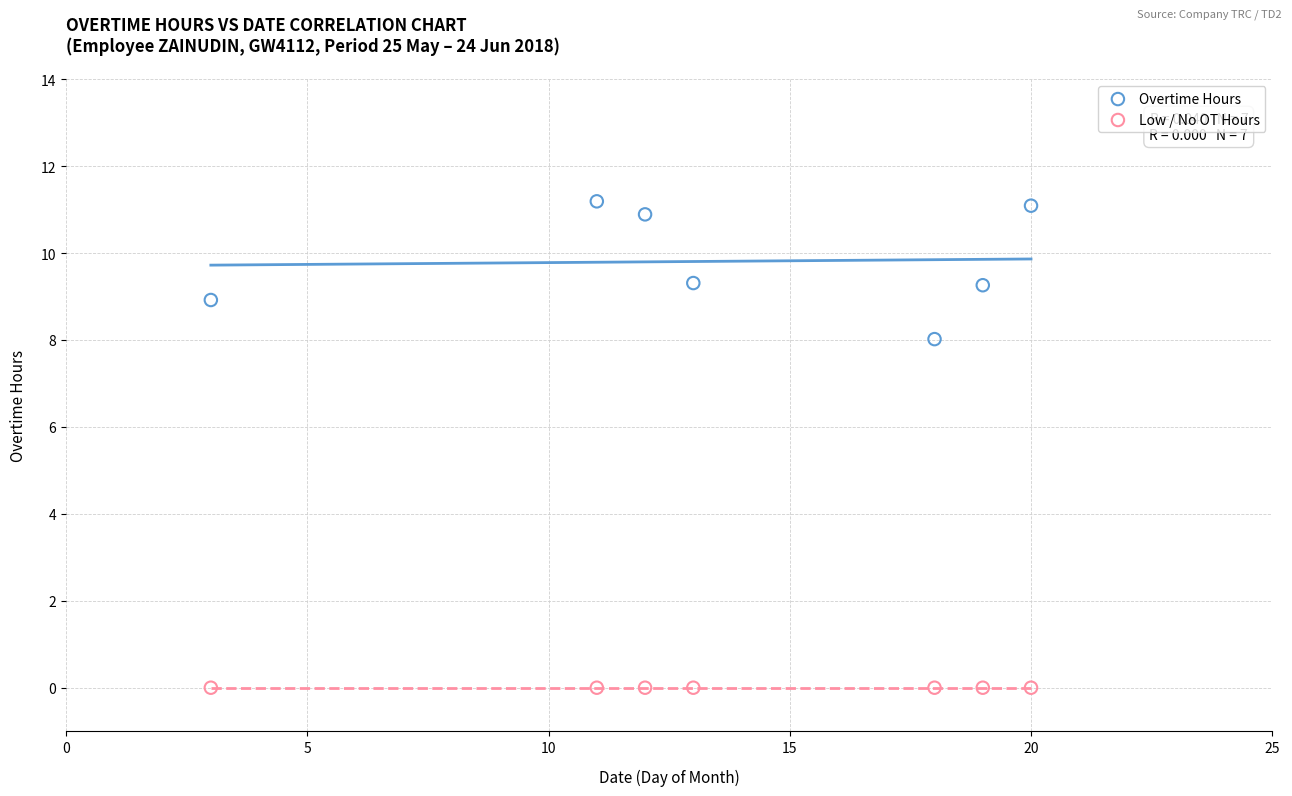

Across all series, what Y value is closest to 5?

8.0